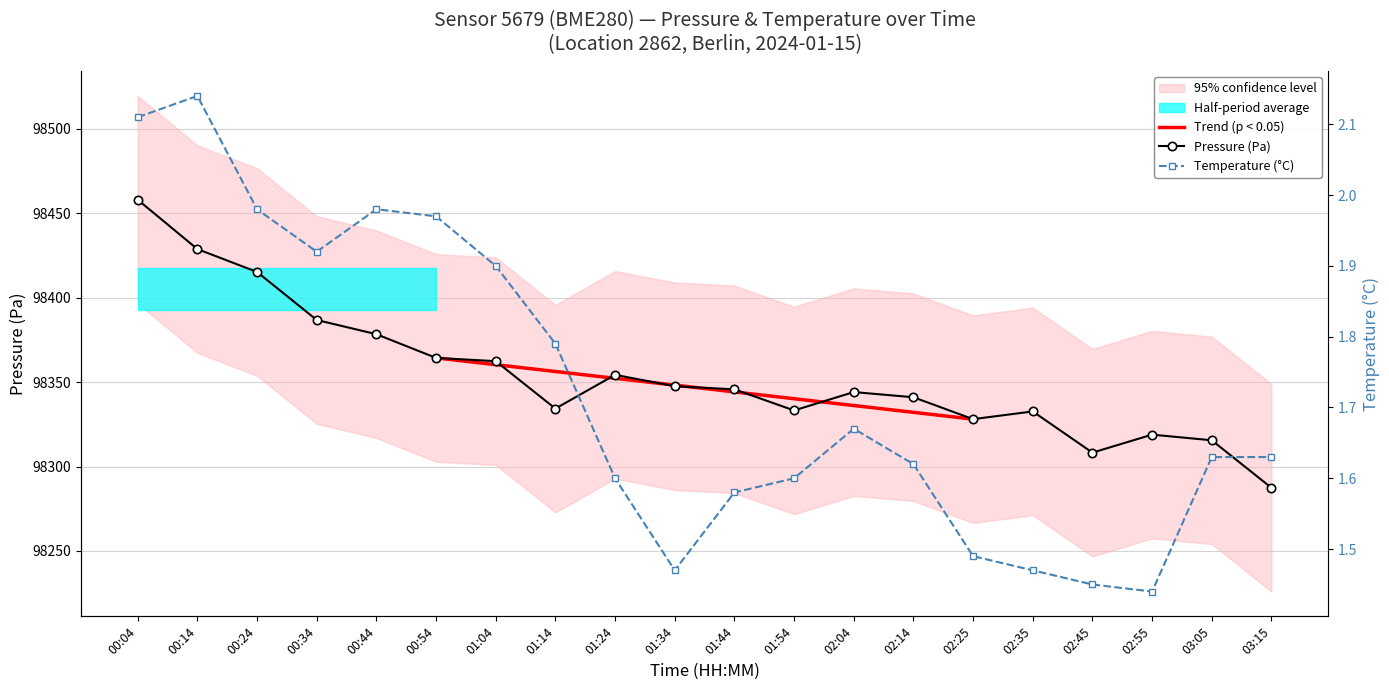

Which series has the largest range (max minus min)?

pressure